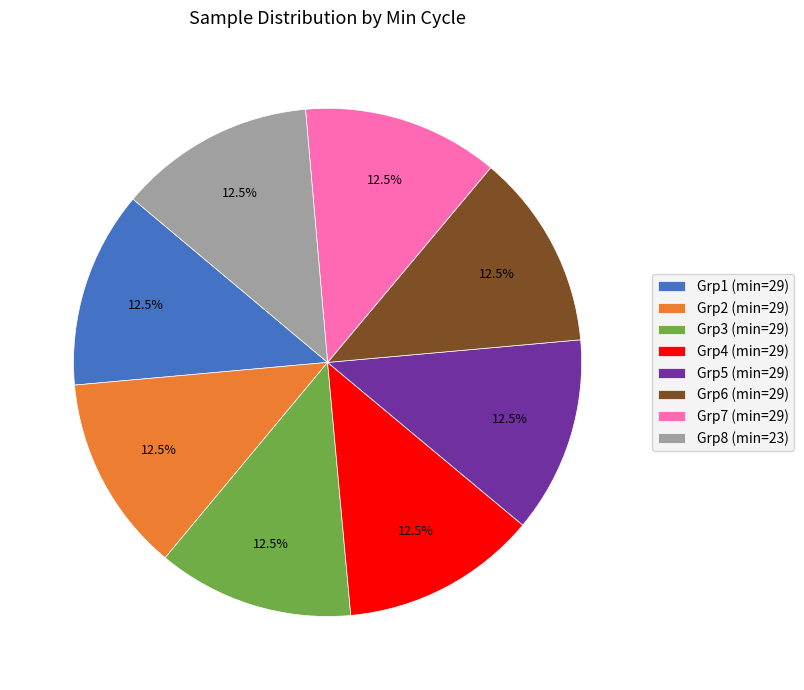

Is there a majority slice in this chart?

No